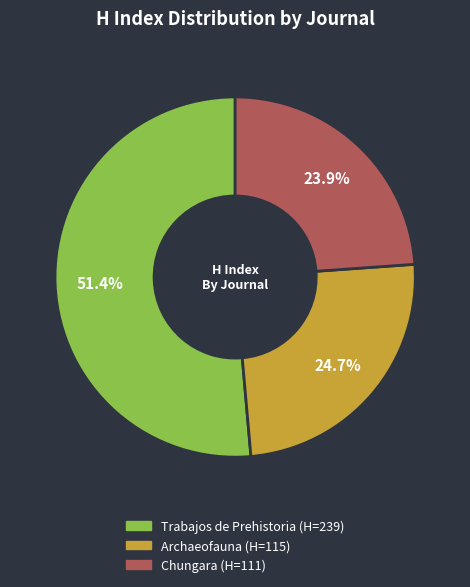

To the nearest percent, what percentage of the pie is Chungara?

24%